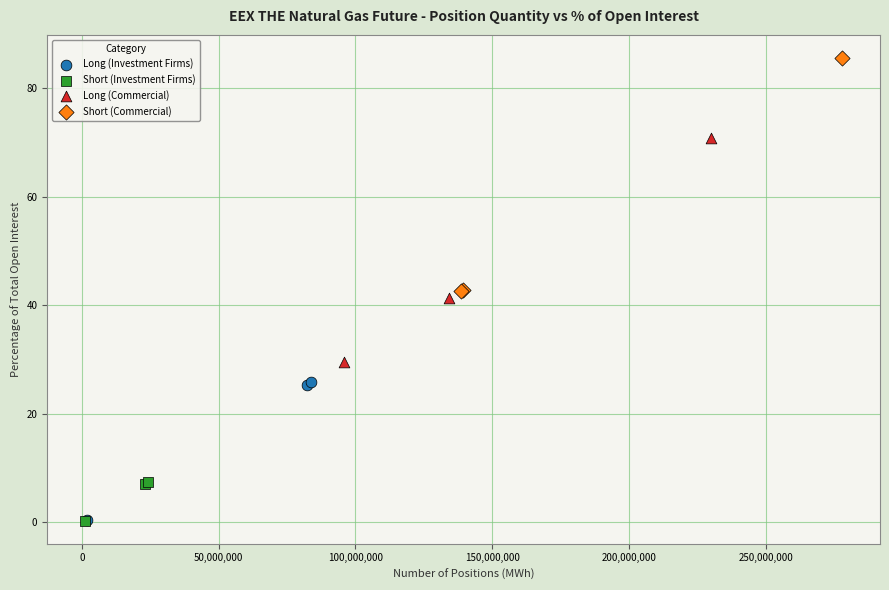

Which series reaches the maximum Y coordinate?

Short (Commercial)